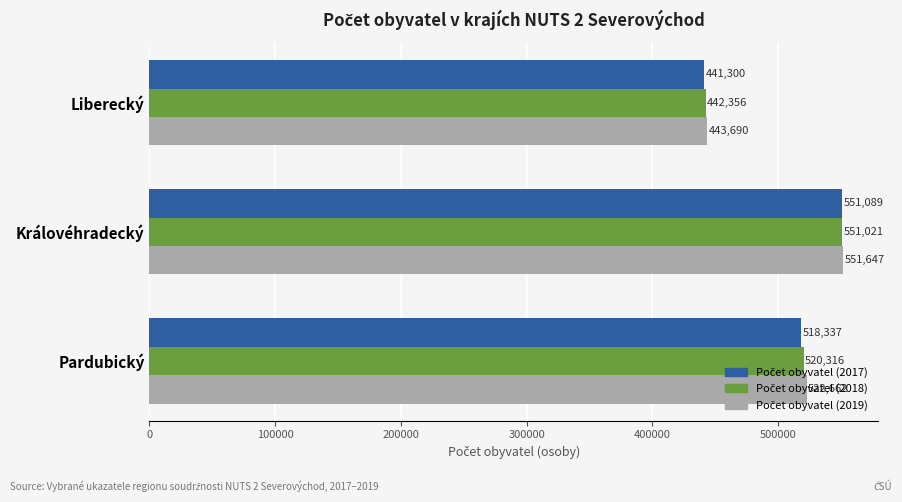

What is the total value across all series at Pardubický?

1561315